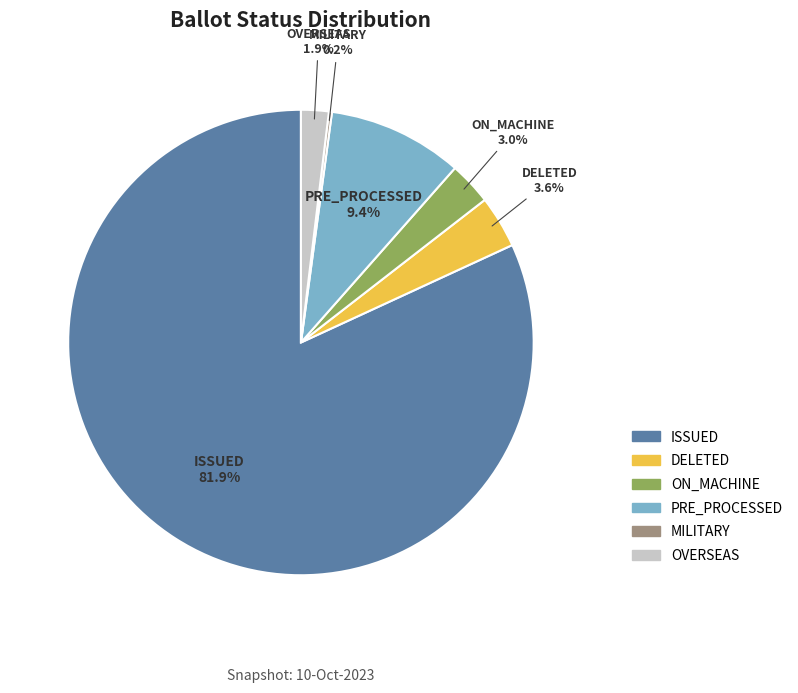

Approximately how many times larger is the value at DELETED compared to PRE_PROCESSED?

0.4